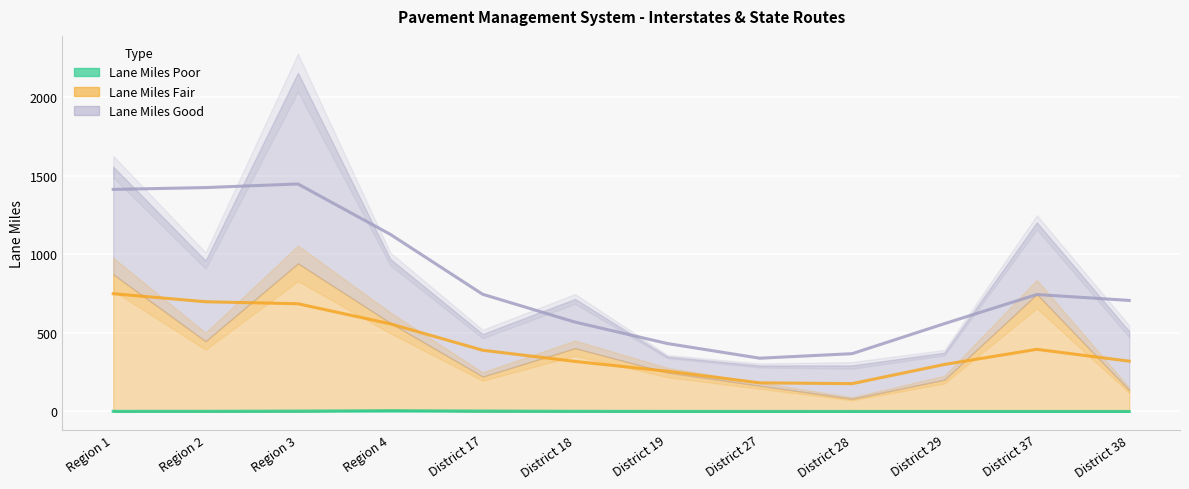

How many values in Lane Miles Poor are above zero?

3